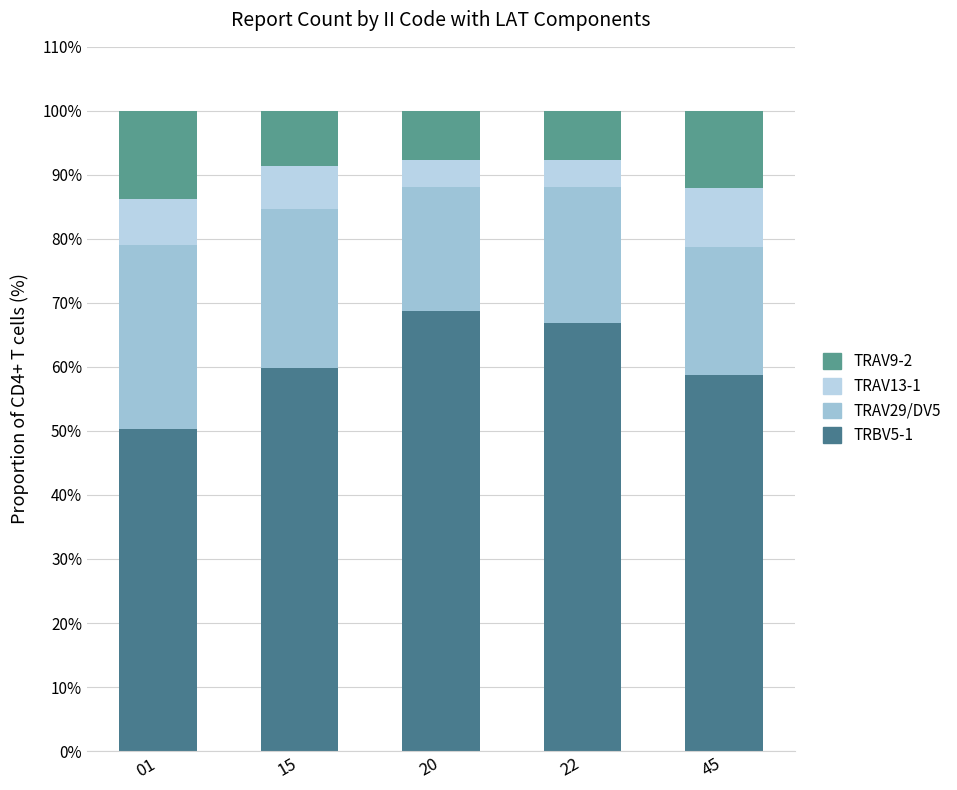

Does the chart contain any negative values?

No